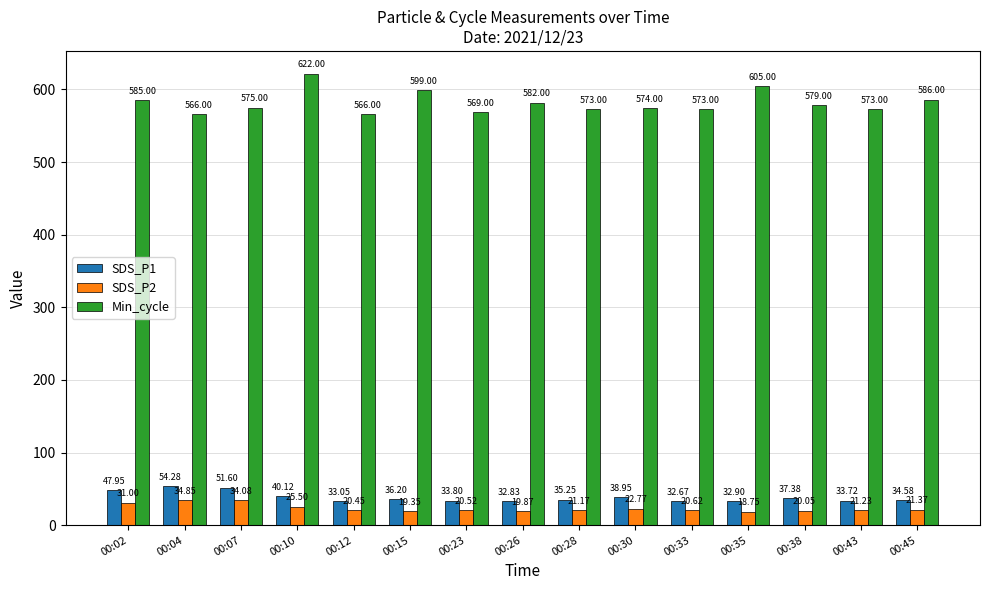

List the series in order of their peak value, lowest first.

SDS_P2, SDS_P1, Min_cycle